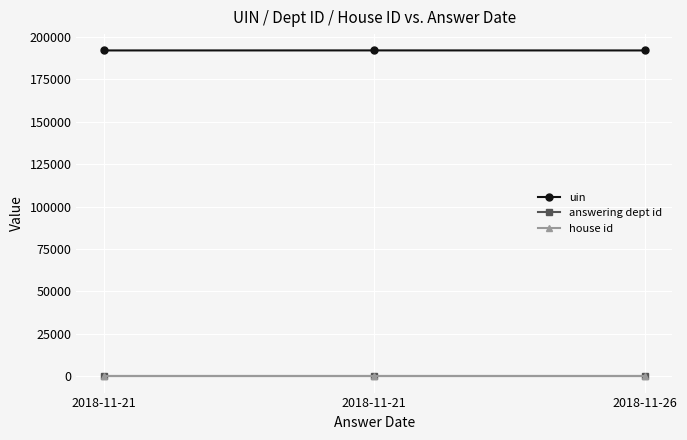

Reading right to left, list all the values displayed in this chart.

uin: 192098	192123	192102
answering dept id: 54	54	54
house id: 1	1	1